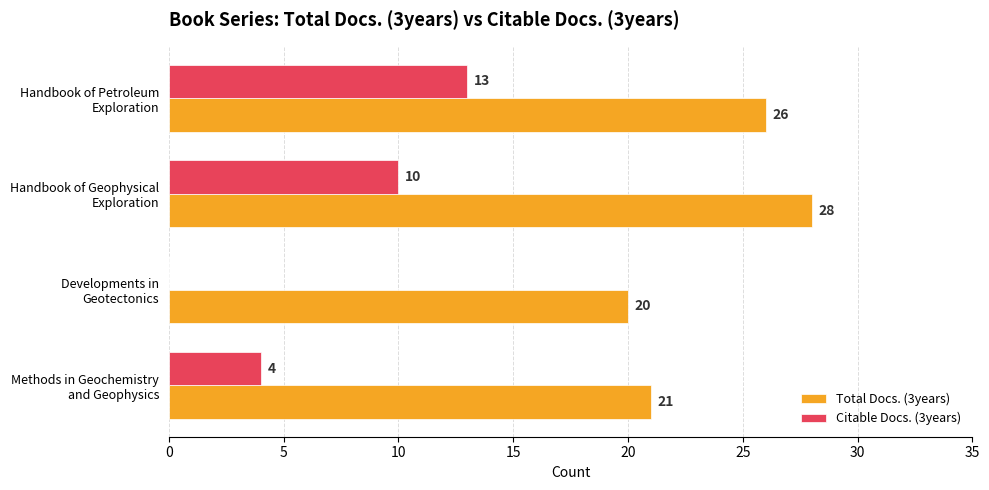

How many Total Docs. (3years) values are between 21 and 28?

3